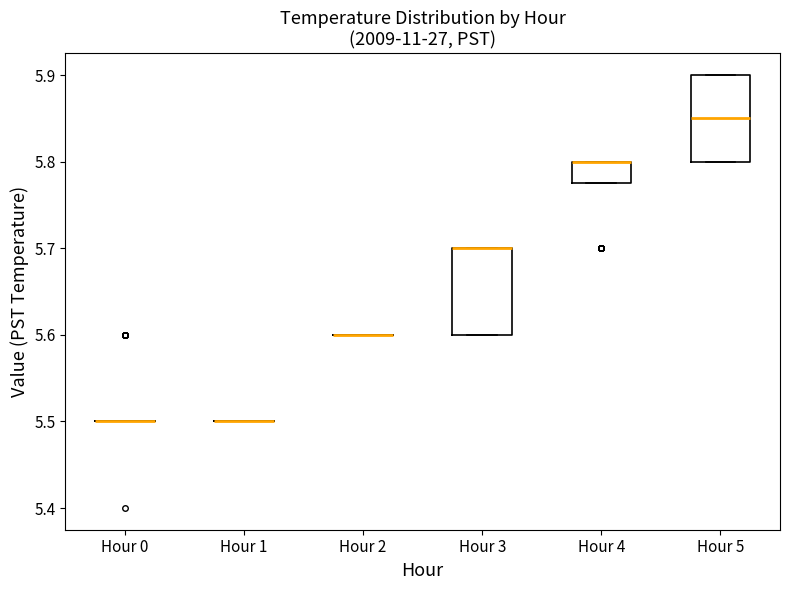

Reading left to right, transcribe this box plot: for each box, give where its median line is, the range the box spans, and where its two whiskers end, as read against the y-axis. The values are not printed on the chart, so give them approximately, as read against the axis.

Hour 0: box collapsed to a line at 5.50, whiskers 5.50 to 5.50
Hour 1: box collapsed to a line at 5.50, whiskers 5.50 to 5.50
Hour 2: box collapsed to a line at 5.60, whiskers 5.60 to 5.60
Hour 3: median 5.70 (drawn on the box's upper edge), box 5.60 to 5.70, whiskers 5.60 to 5.70
Hour 4: median 5.80 (drawn on the box's upper edge), box 5.78 to 5.80, whiskers 5.78 to 5.80
Hour 5: median 5.85, box 5.80 to 5.90, whiskers 5.80 to 5.90